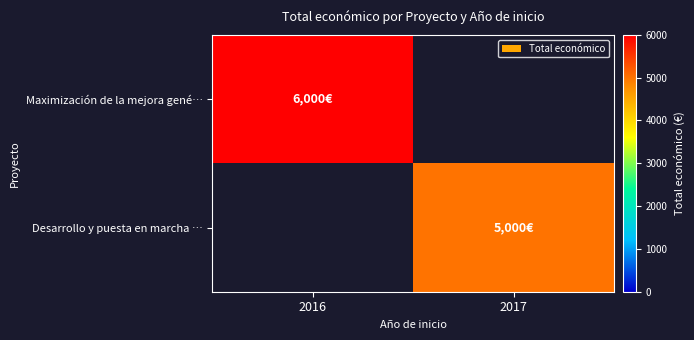

Rank the series at 2016 from lowest to highest value.

Desarrollo y puesta en marcha …, Maximización de la mejora gené…